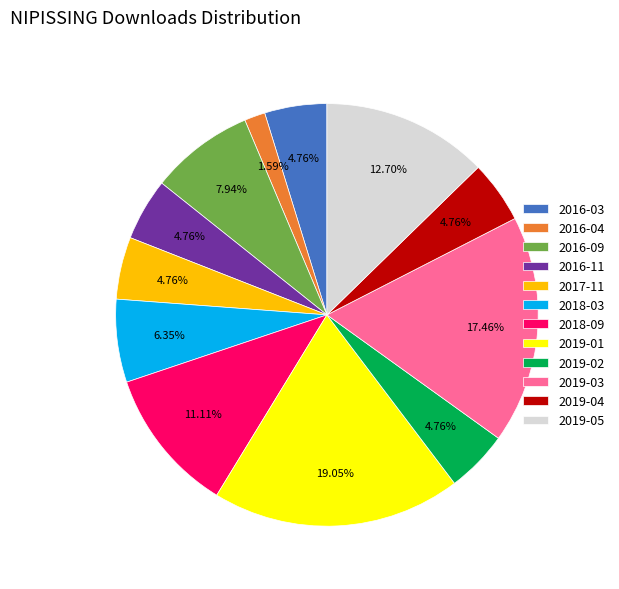

How many slices are in this pie chart?

12